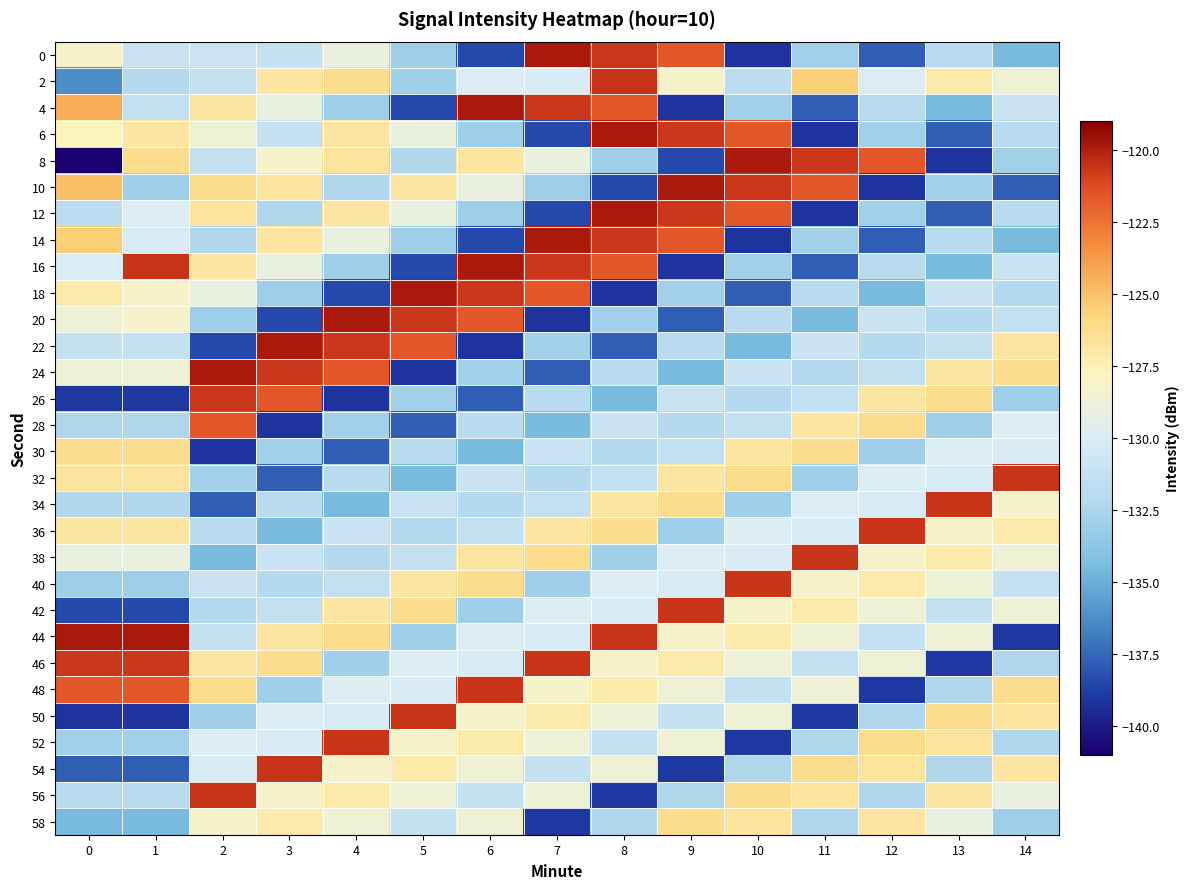

What is the difference between the highest and lowest values at 14?

18.4